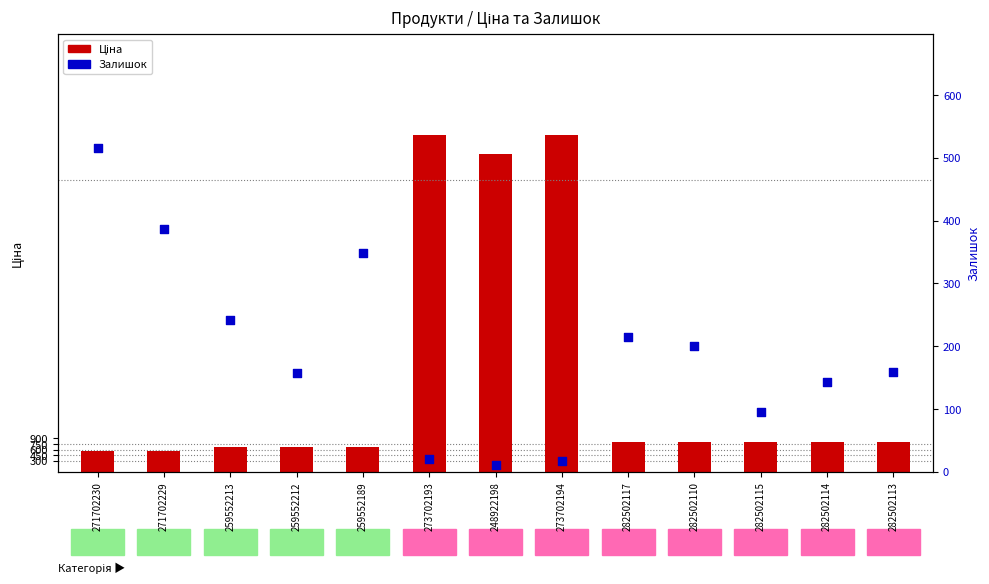

Which series has the largest total across all categories?

Ціна